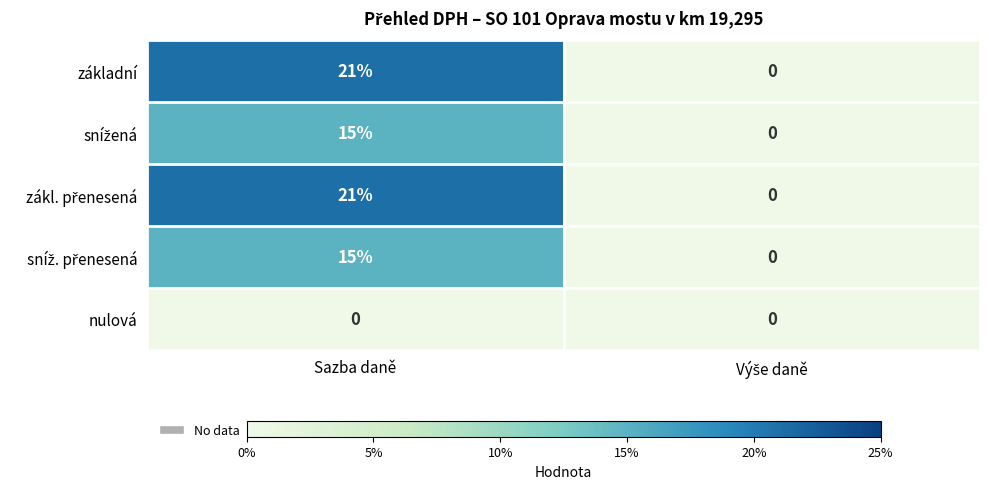

What is the greatest value displayed?

21